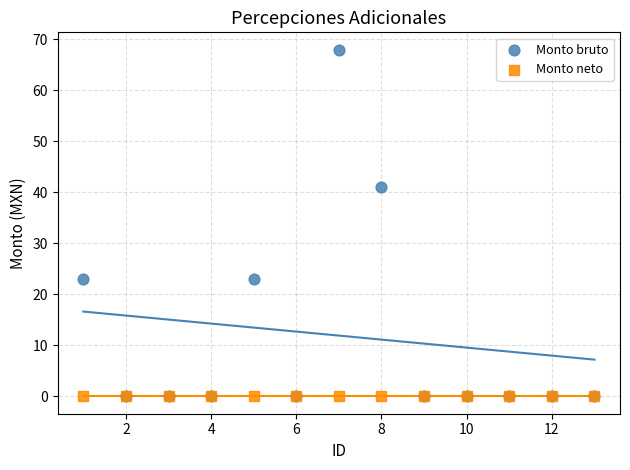

In the Monto bruto series, what Y value is closest to 34?

41